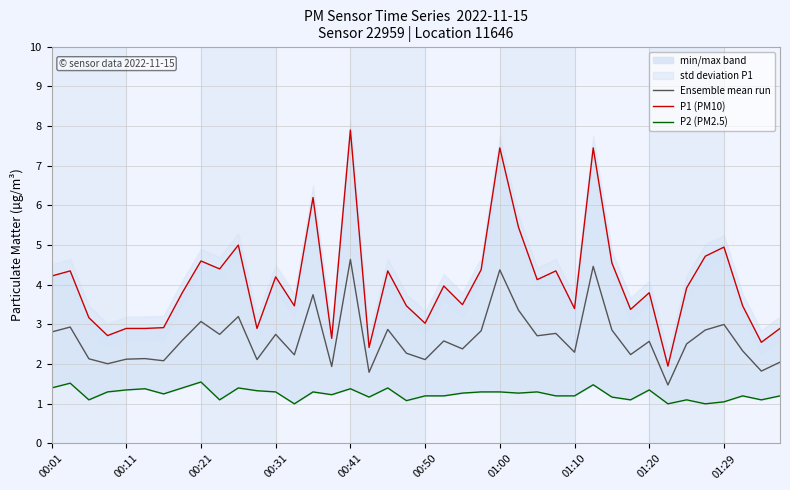

Reading right to left, what are all the values shown in this chart?

Ensemble mean run: 2.0	1.8	2.3	3.0	2.9	2.5	1.5	2.6	2.2	2.9	4.5	2.3	2.8	2.7	3.4	4.4	2.8	2.4	2.6	2.1	2.3	2.9	1.8	4.6	1.9	3.8	2.2	2.8	2.1	3.2	2.8	3.1	2.6	2.1	2.1	2.1	2.0	2.1	2.9	2.8
P1 (PM10): 2.9	2.5	3.5	5.0	4.7	3.9	1.9	3.8	3.4	4.5	7.5	3.4	4.3	4.1	5.5	7.5	4.4	3.5	4.0	3.0	3.5	4.3	2.4	7.9	2.6	6.2	3.5	4.2	2.9	5.0	4.4	4.6	3.8	2.9	2.9	2.9	2.7	3.2	4.3	4.2
P2 (PM2.5): 1.2	1.1	1.2	1.1	1.0	1.1	1.0	1.4	1.1	1.2	1.5	1.2	1.2	1.3	1.3	1.3	1.3	1.3	1.2	1.2	1.1	1.4	1.2	1.4	1.2	1.3	1.0	1.3	1.3	1.4	1.1	1.6	1.4	1.2	1.4	1.4	1.3	1.1	1.5	1.4